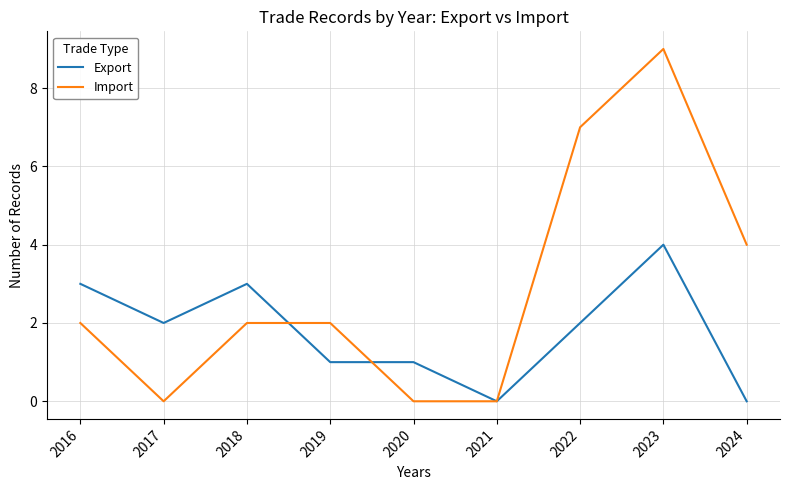

The value of Import at 2019 is 2. True or false?

True